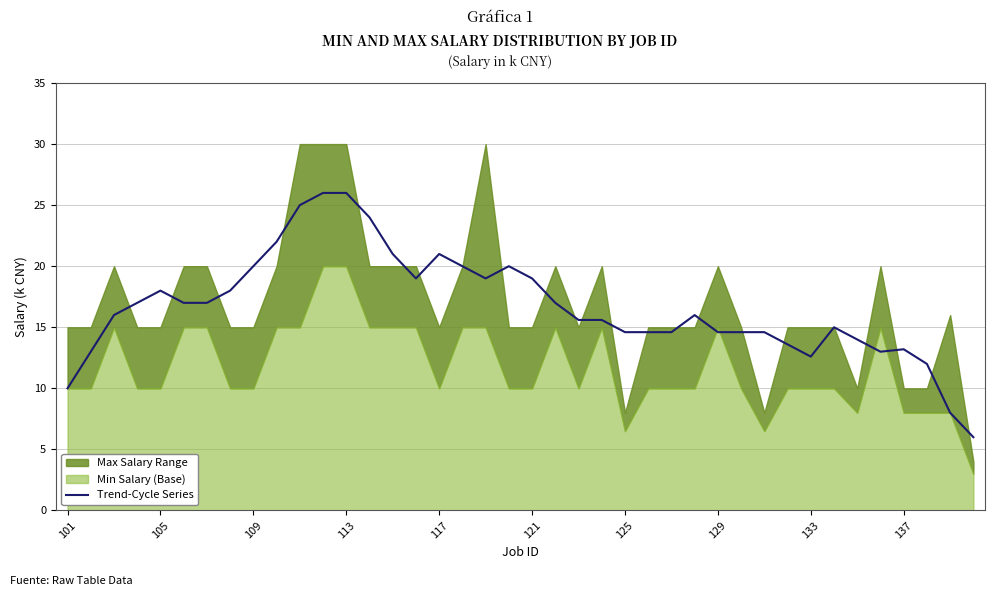

What is the difference between the values at 33 and 25?

0.4